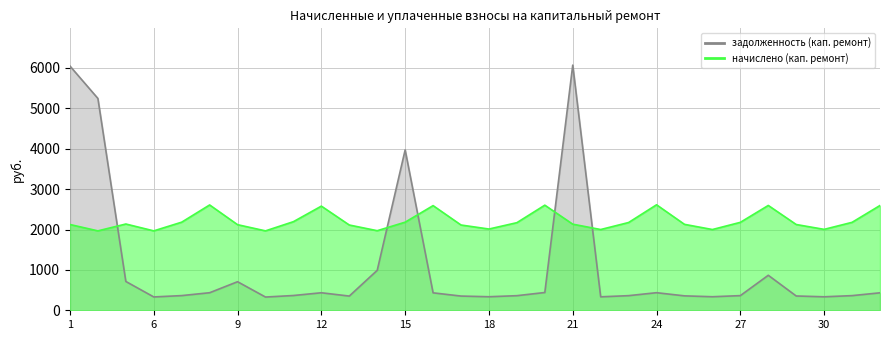

At which category is the sum across all series the highest?

21